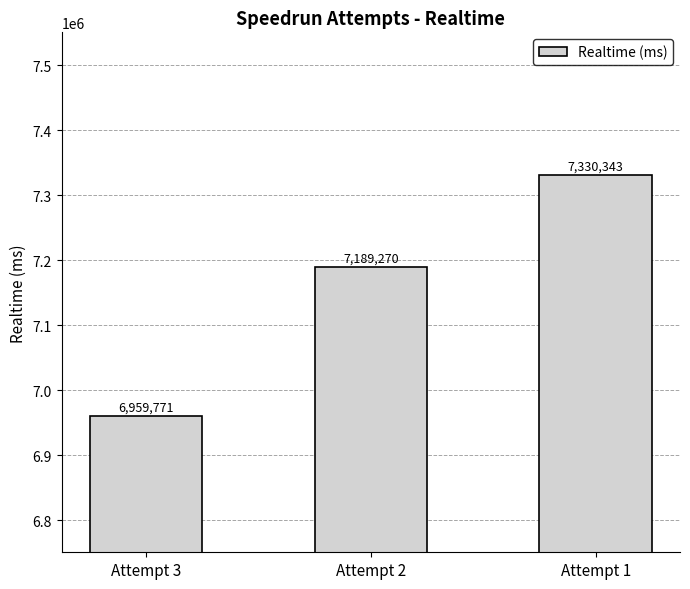

At which category does the chart reach its peak across all series?

Attempt 1